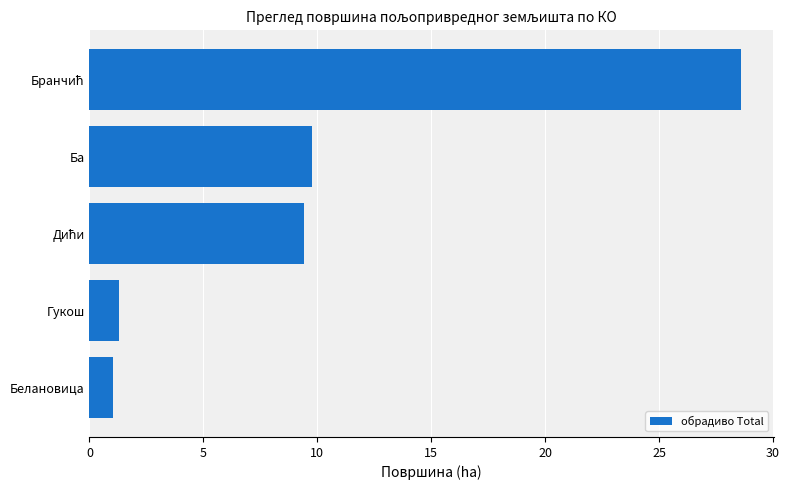

Is it true that the value at Ба is 9.8?

True